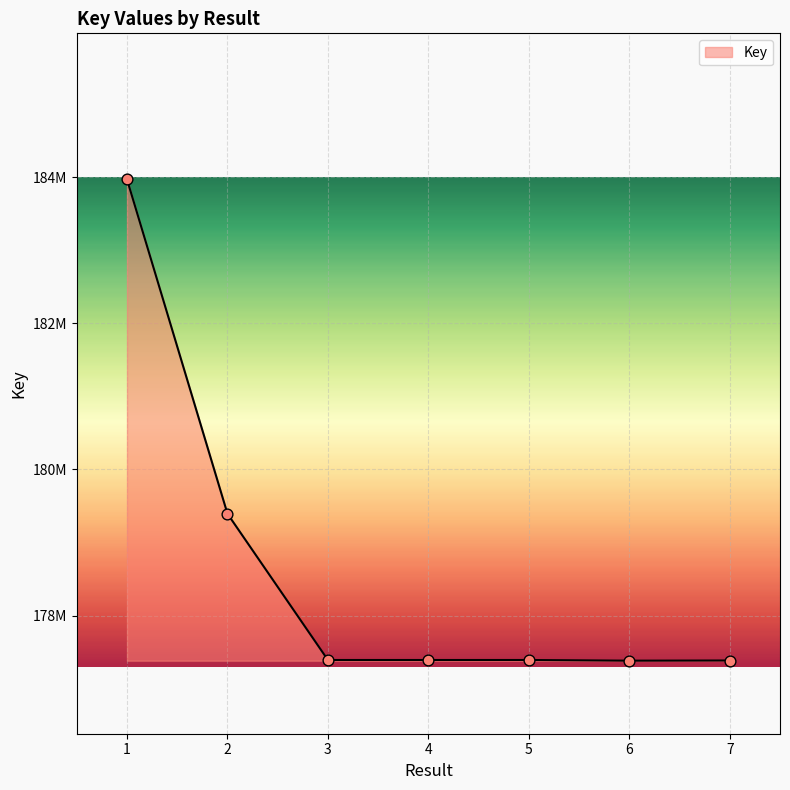

Between 7 and 5, which is larger?

5